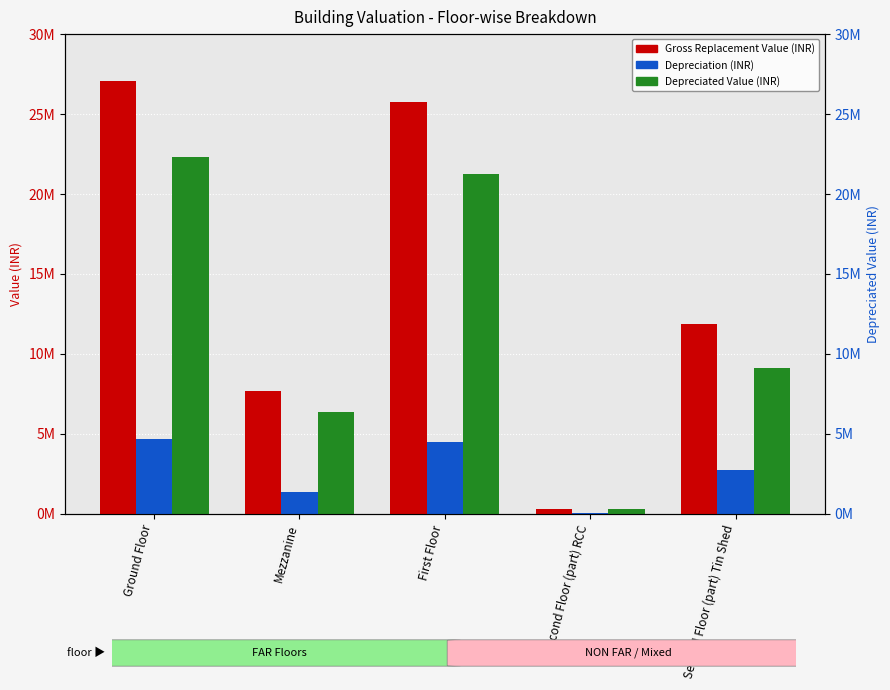

Reading left to right, extract all data points from this chart.

Gross Replacement Value (INR): 27049245.0	7690000.0	25741395.0	332130.0	11857657.0
Depreciation (INR): 4711076.8	1339341.7	4483293.0	57846.0	2753611.5
Depreciated Value (INR): 22338168.2	6350658.3	21258102.0	274284.0	9104045.5